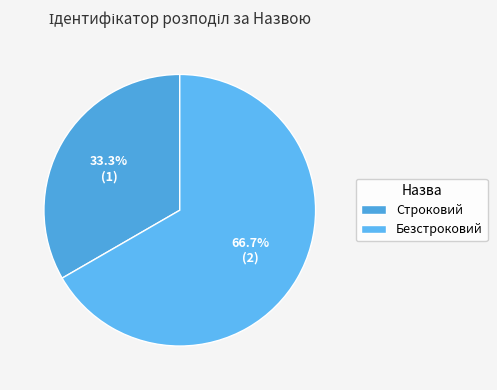

Between Строковий and Безстроковий, which is larger?

Безстроковий